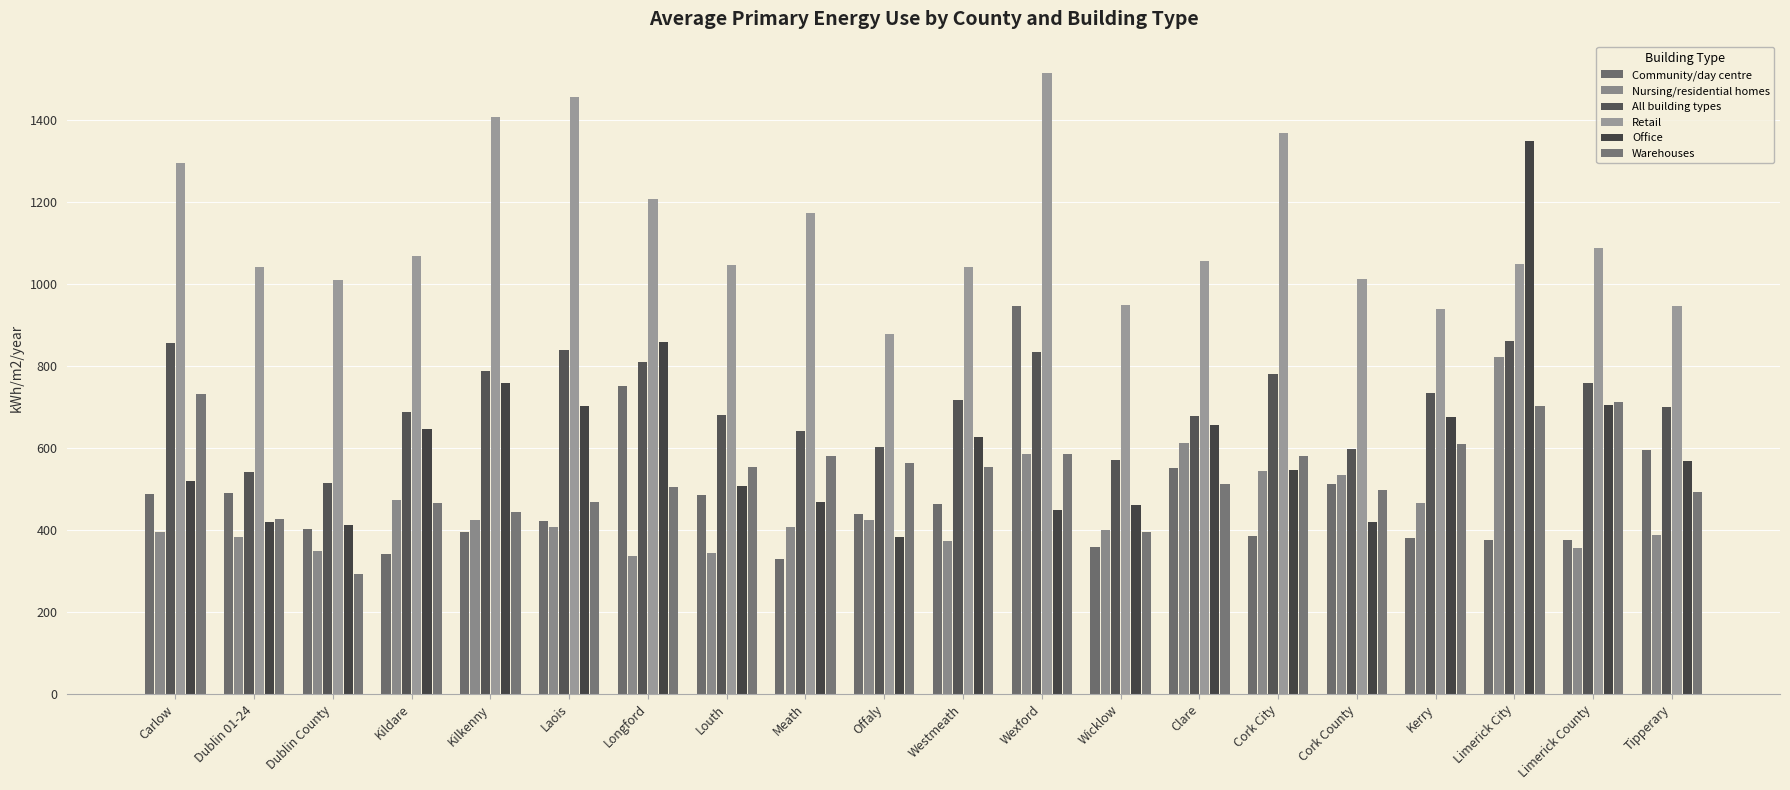

How many data points in All building types are less than 716?

10